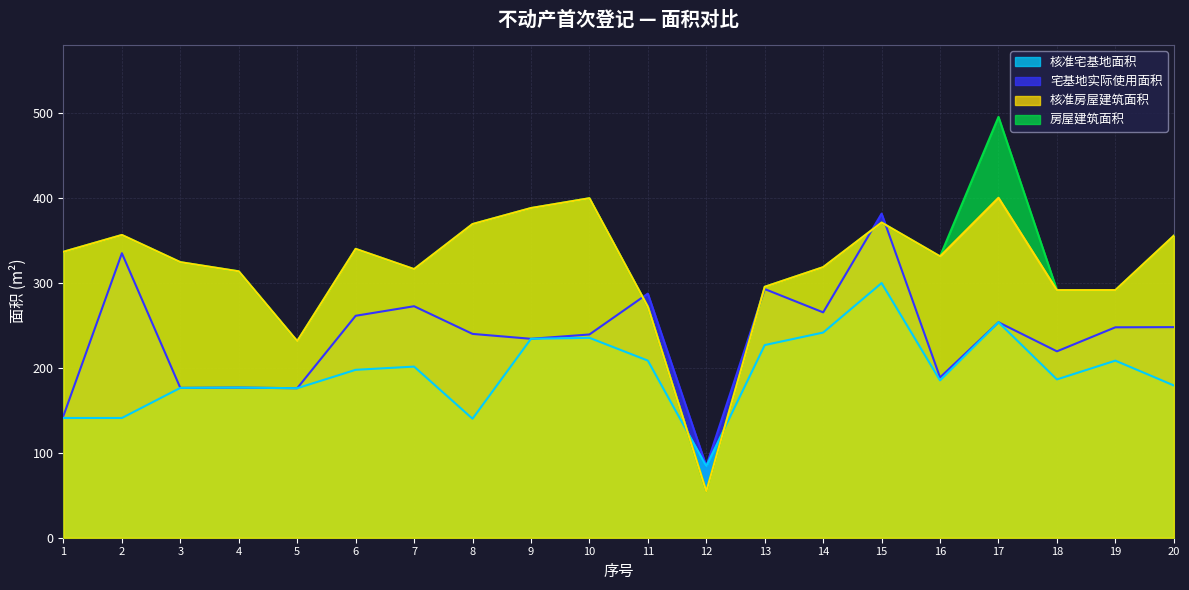

Rank the series by their maximum value, from lowest to highest.

核准宅基地面积, 宅基地实际使用面积, 核准房屋建筑面积, 房屋建筑面积